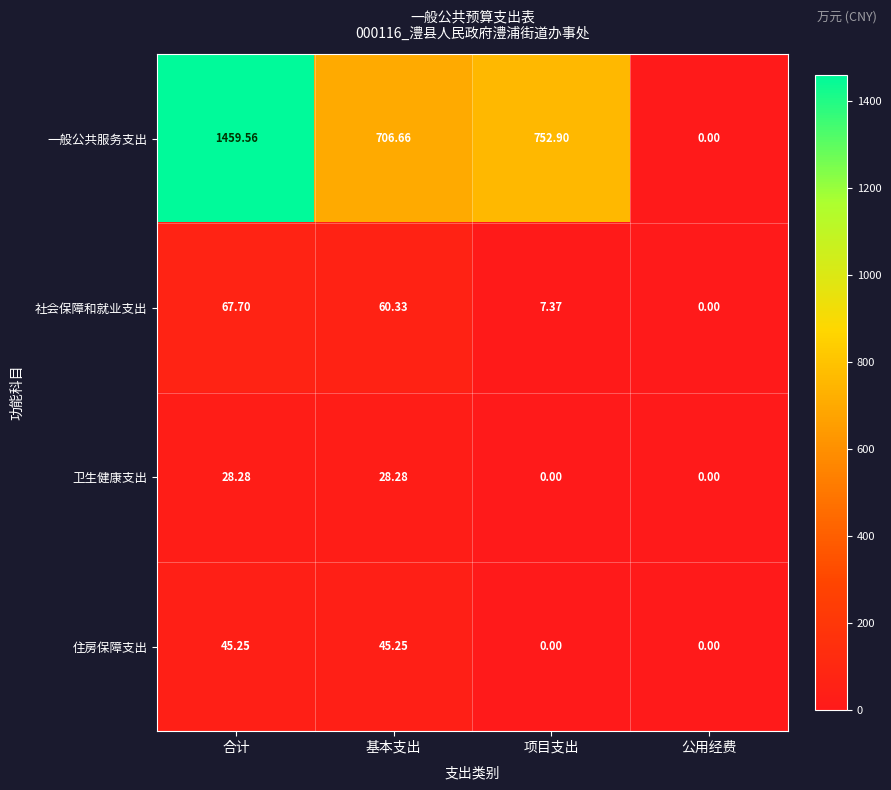

At how many categories does at least one series exceed 558?

3